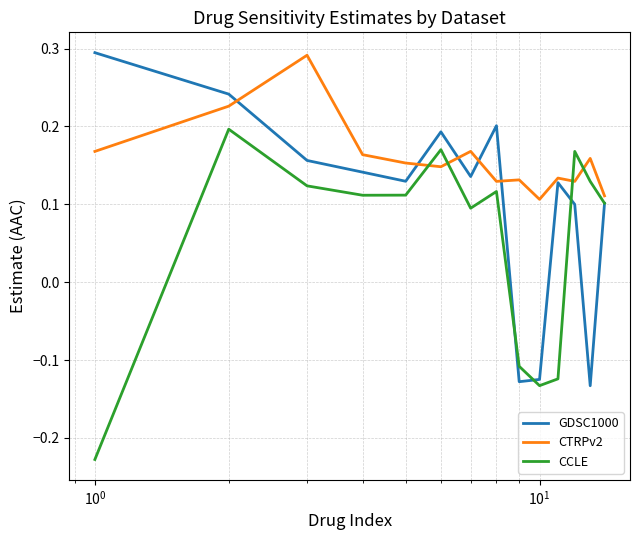

True or false: CCLE and CTRPv2 cross at least once.

True